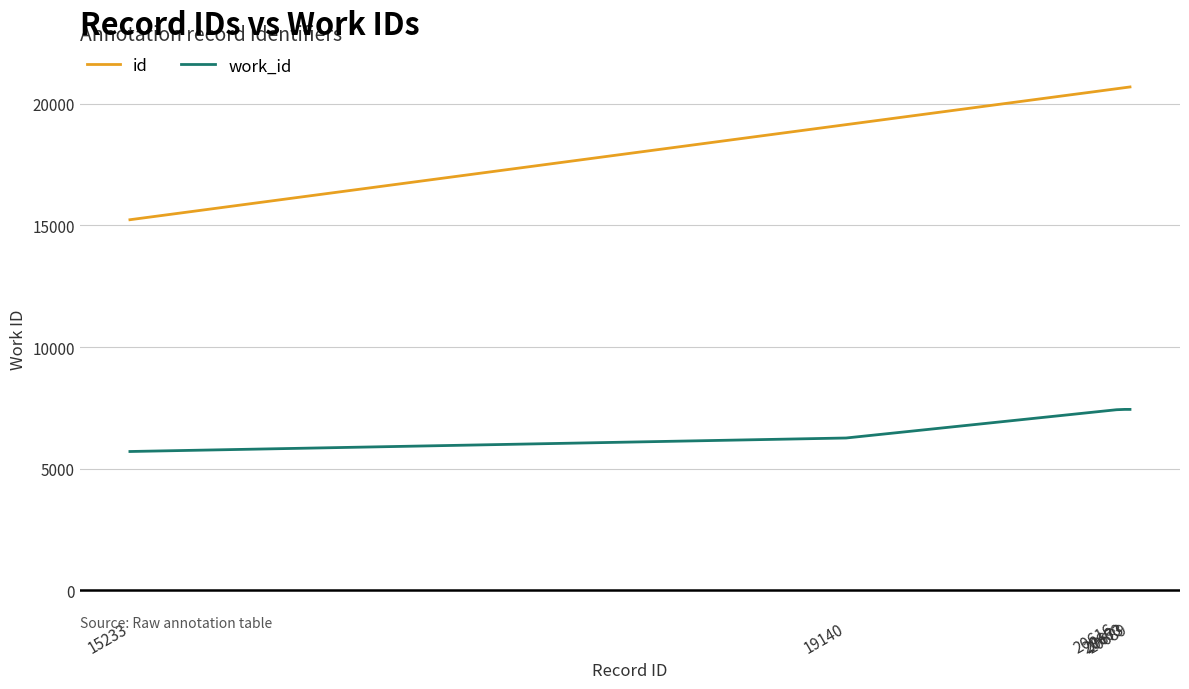

True or false: id and work_id intersect in this chart.

False